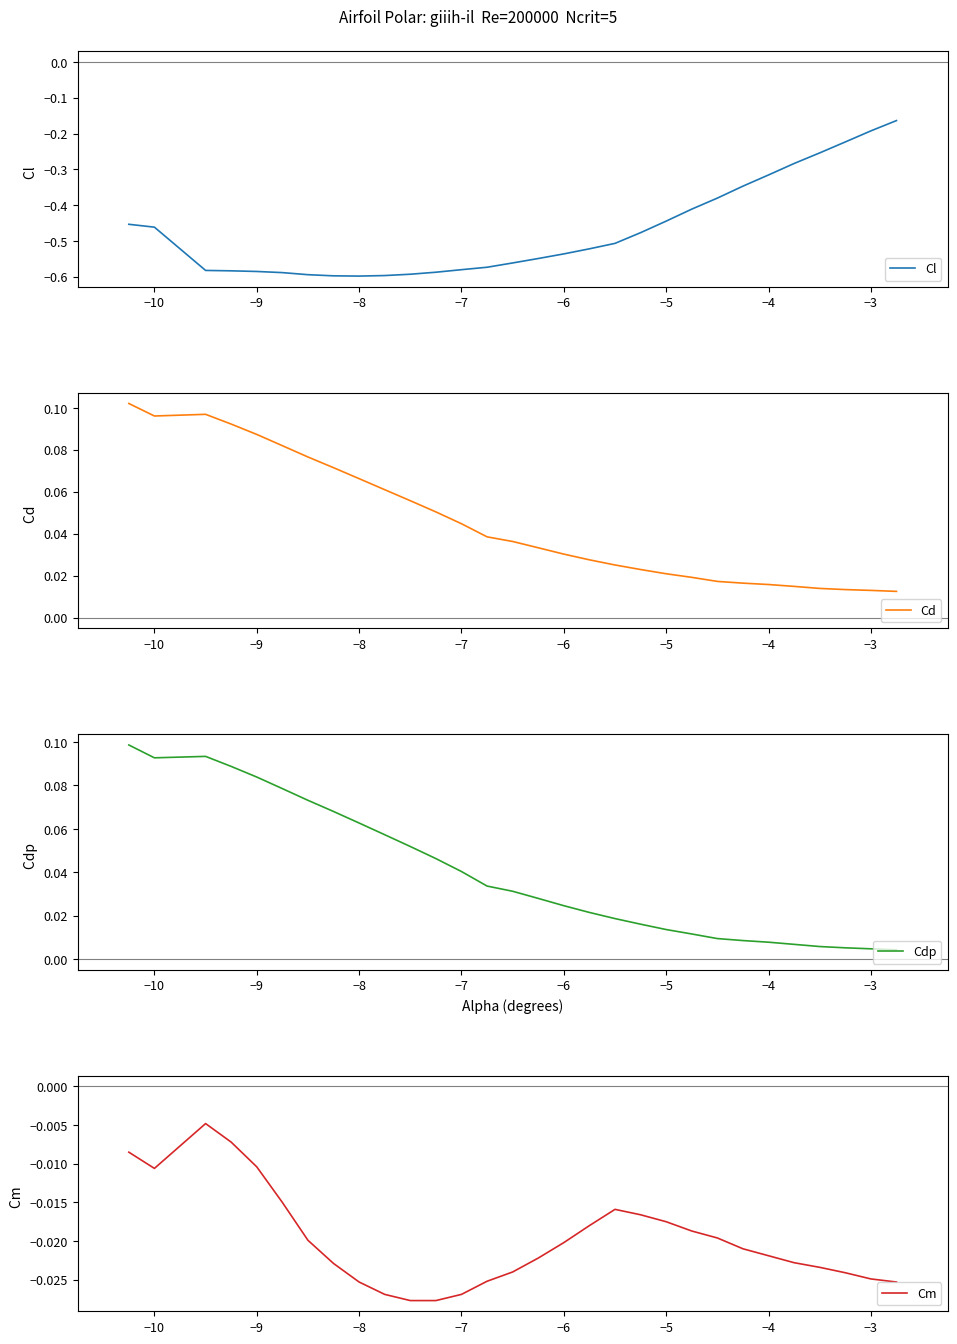

Which series has the largest total across all categories?

Cd